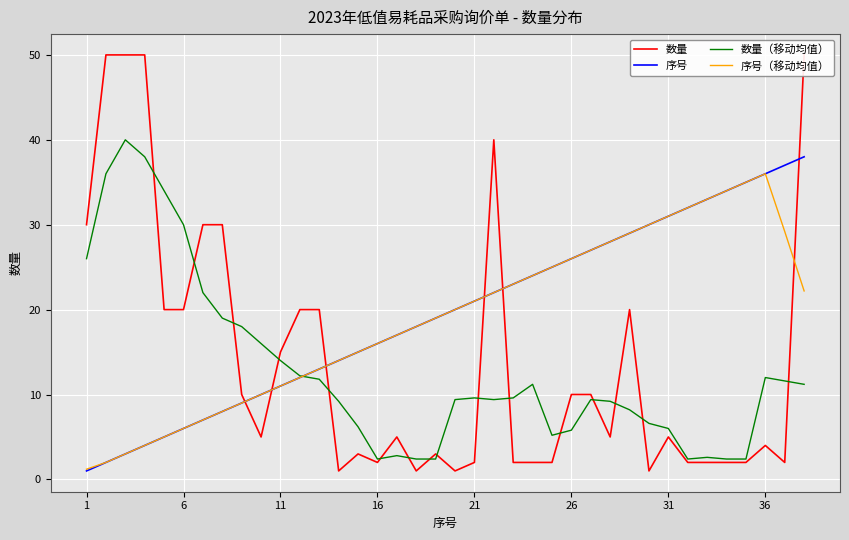

The 序号（移动均值） series shows 3.5 at 6. True or false?

False